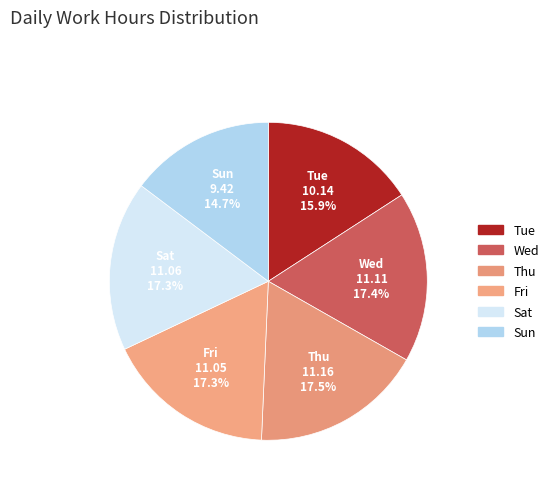

How many segments does this pie chart have?

6